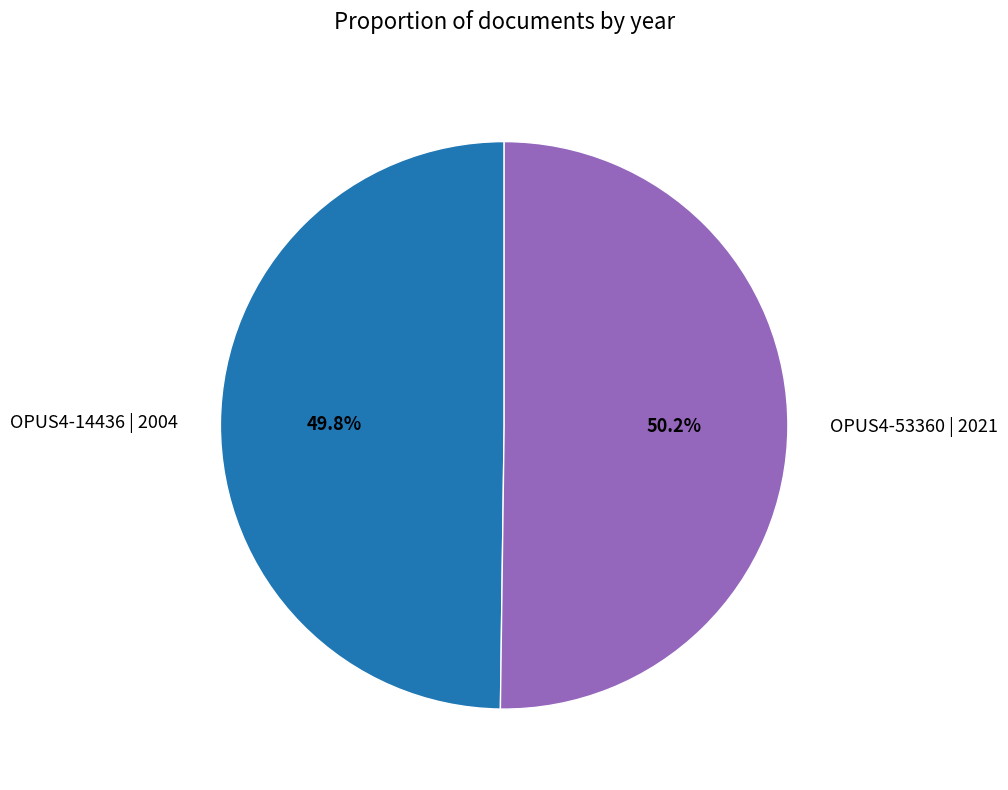

To the nearest percent, what is the average slice percentage?

50%